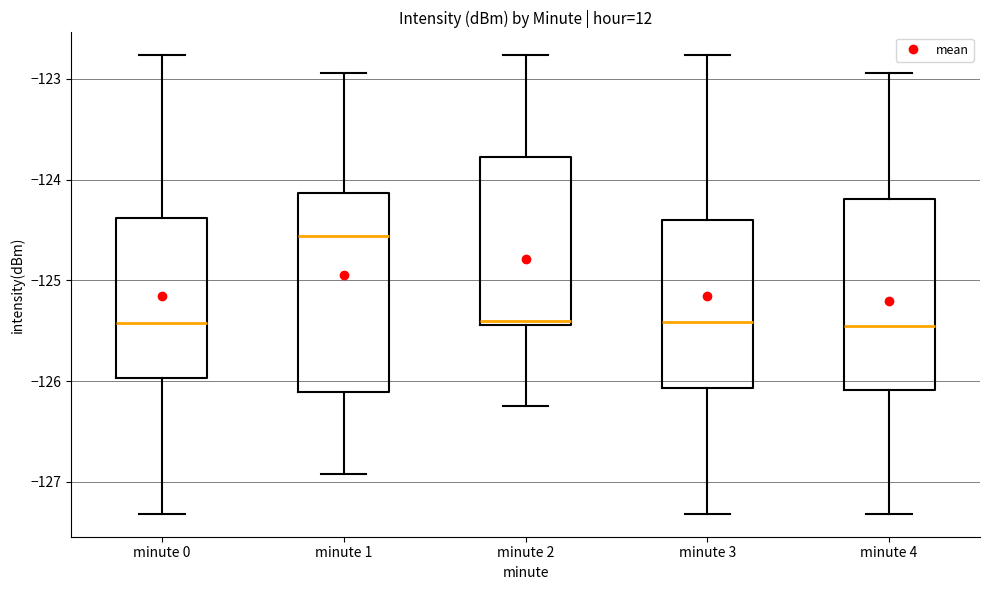

Reading left to right, read every box against the y-axis: the position of its median line, the range the box covers, and the ends of its whiskers. The values are not printed on the chart, so give them approximately, as read against the axis.

minute 0: median -125.4, box -126.0 to -124.4, whiskers -127.3 to -122.8
minute 1: median -124.6, box -126.1 to -124.1, whiskers -126.9 to -122.9
minute 2: median -125.4 (just above the box's lower edge), box -125.4 to -123.8, whiskers -126.2 to -122.8
minute 3: median -125.4, box -126.1 to -124.4, whiskers -127.3 to -122.8
minute 4: median -125.5, box -126.1 to -124.2, whiskers -127.3 to -122.9